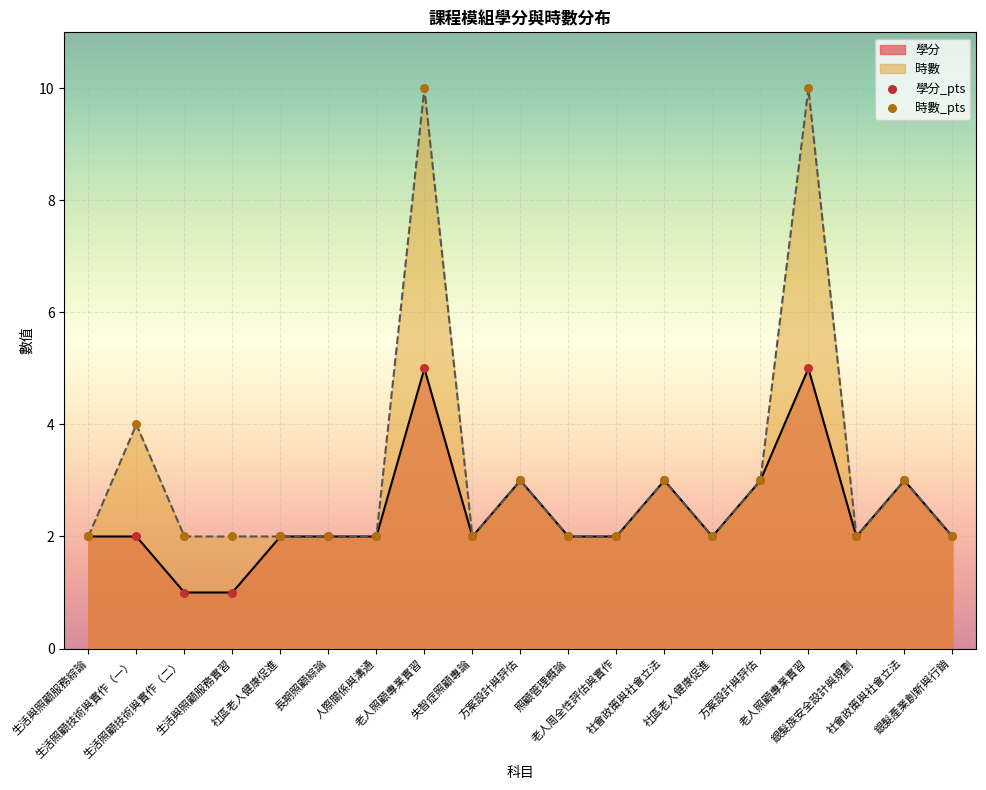

Which series has the largest Y range (max minus min)?

時數